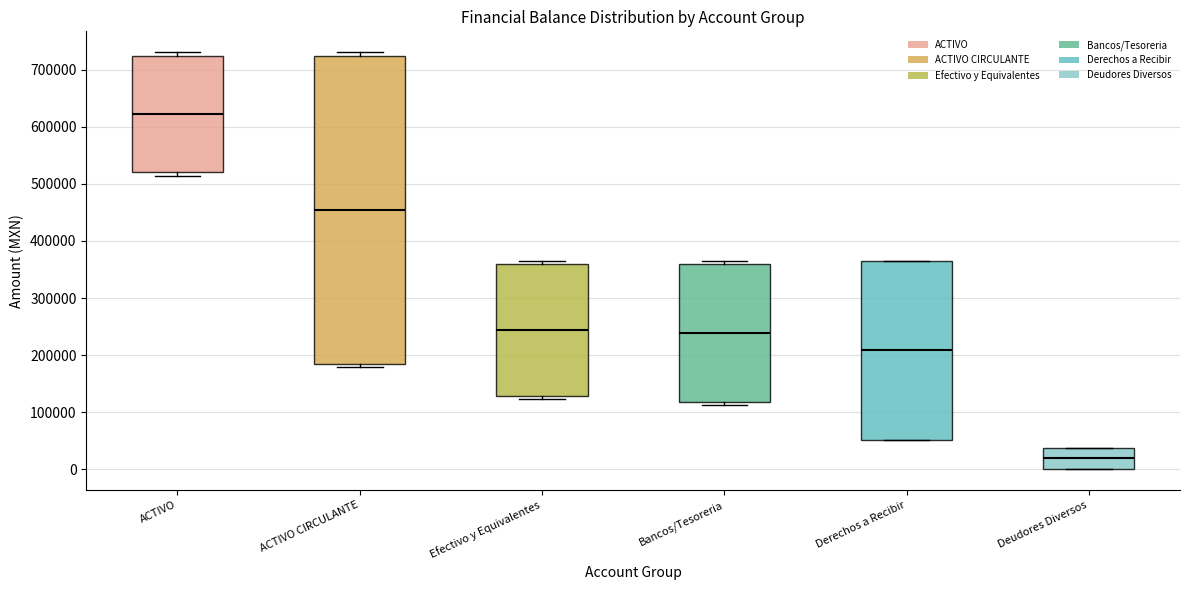

Which box is the tallest, from its lower edge to its upper edge?

ACTIVO CIRCULANTE